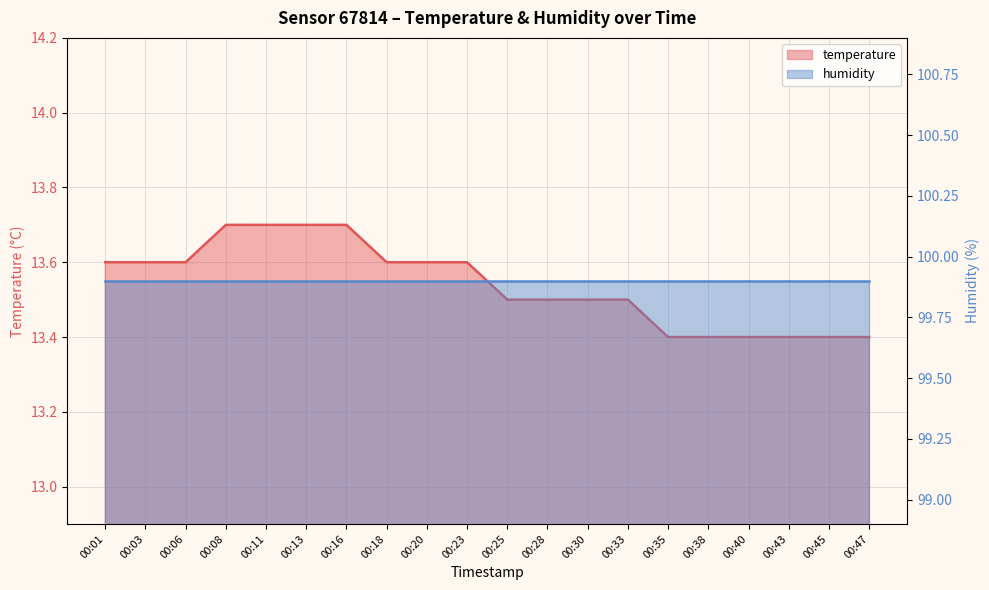

List the labels in order of value, largest first.

00:08, 00:11, 00:13, 00:16, 00:01, 00:03, 00:06, 00:18, 00:20, 00:23, 00:25, 00:28, 00:30, 00:33, 00:35, 00:38, 00:40, 00:43, 00:45, 00:47